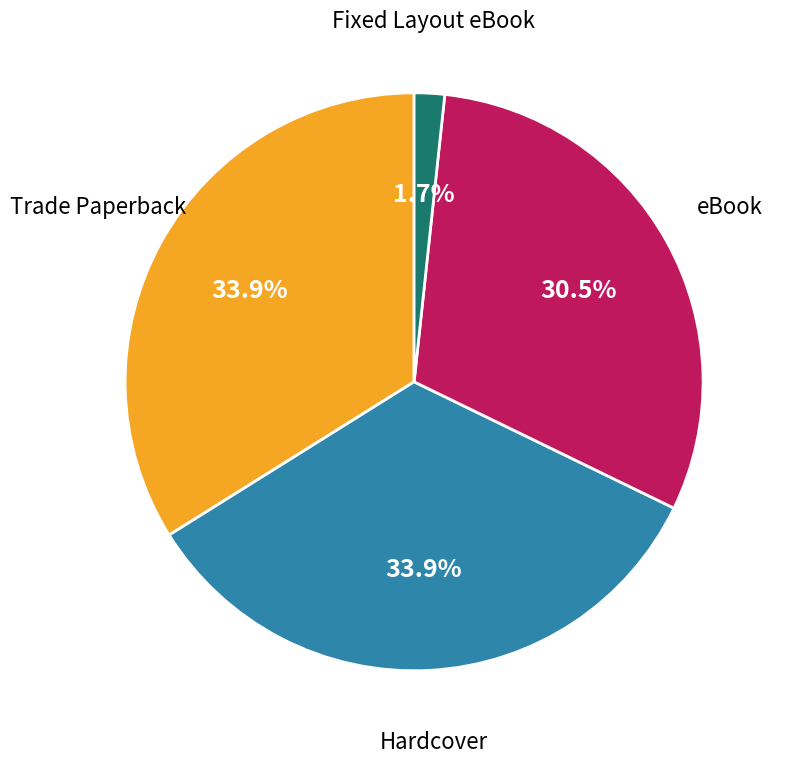

Is there any slice that represents more than half of the pie?

No